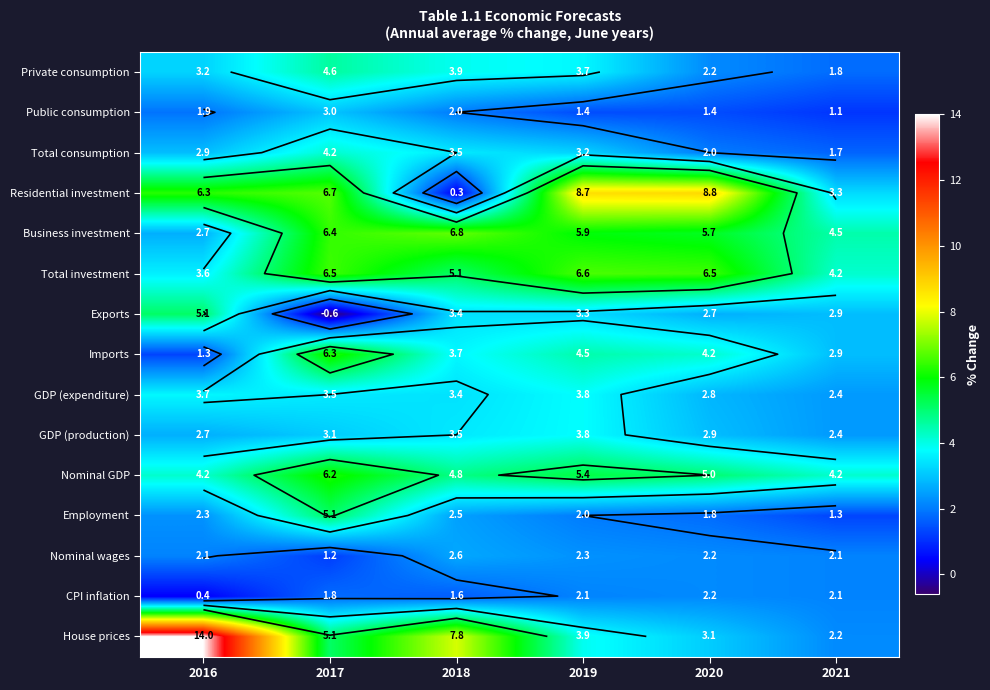

Which series changed the most between 2016 and 2017?

House prices